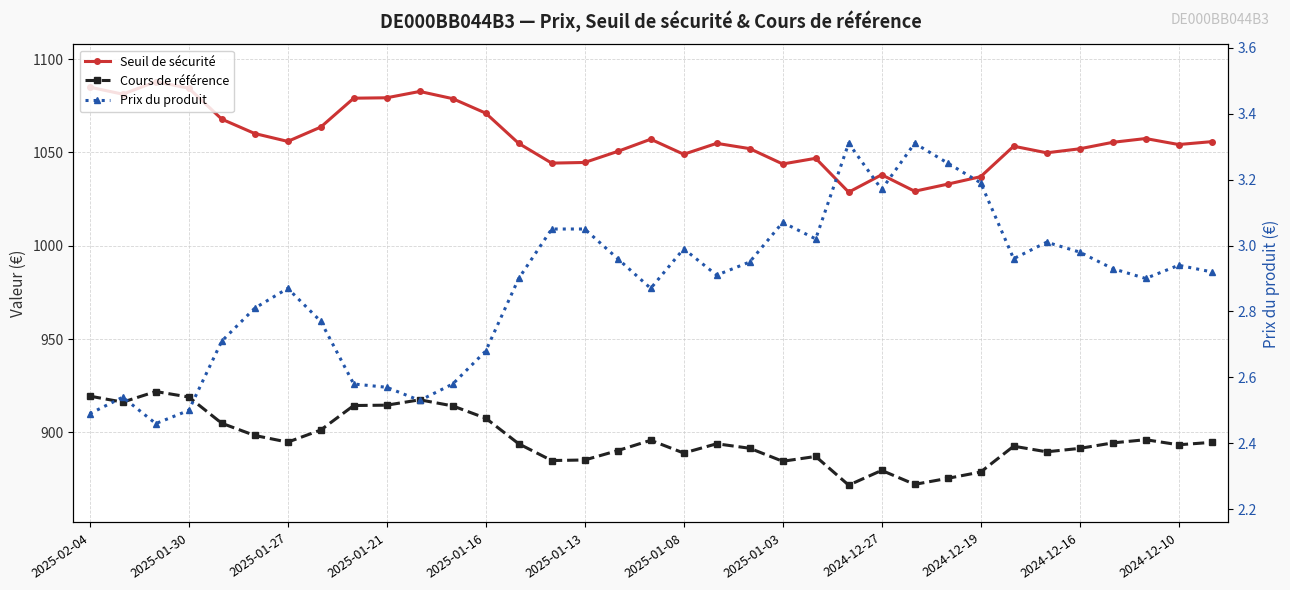

What position from the left is 34?

35